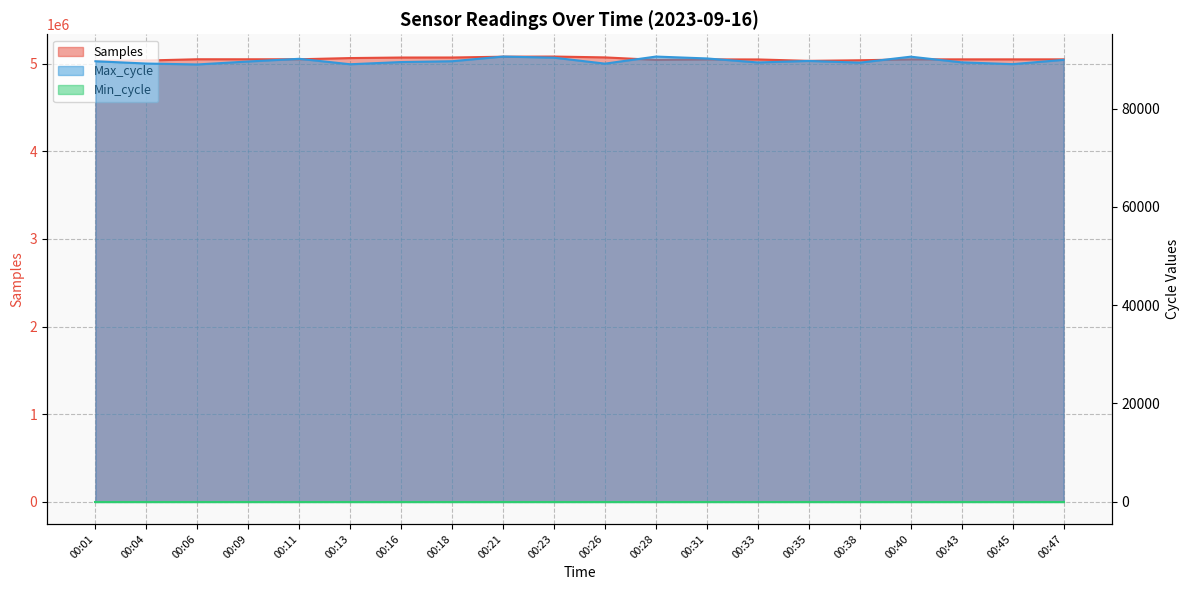

Is the value of Samples at 00:23 greater than the value of Max_cycle at 00:01?

Yes